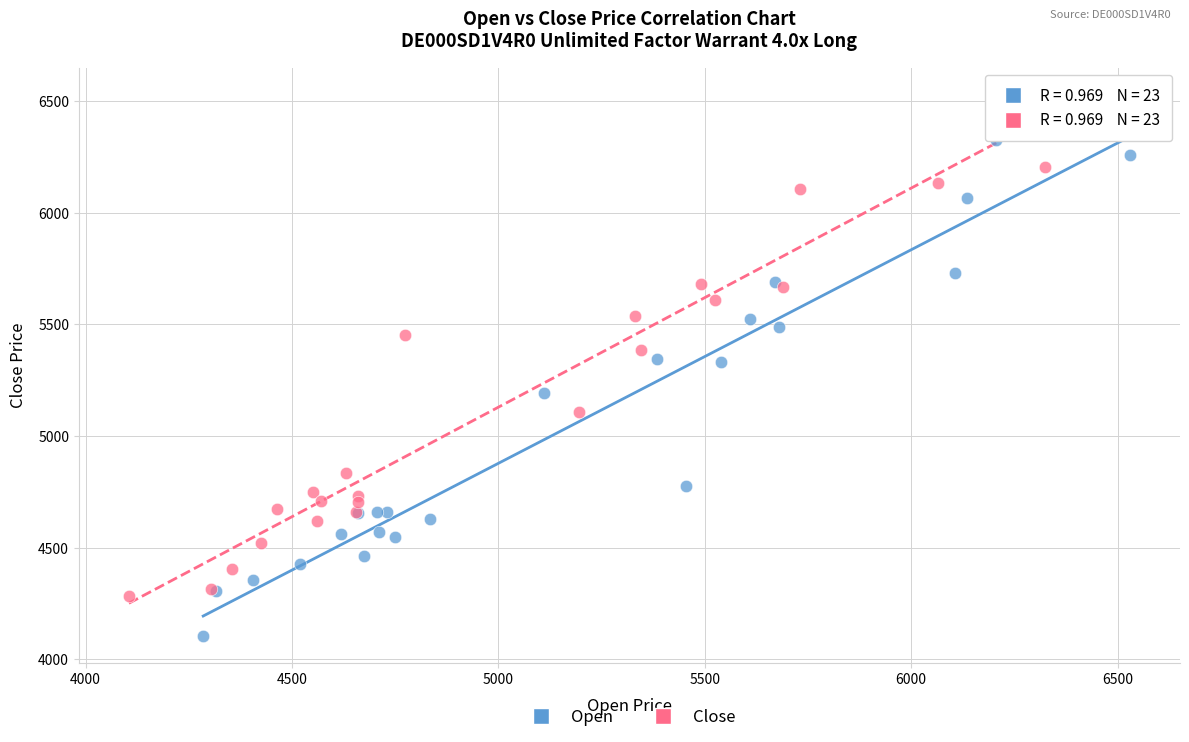

Which series reaches the maximum Y coordinate?

Close